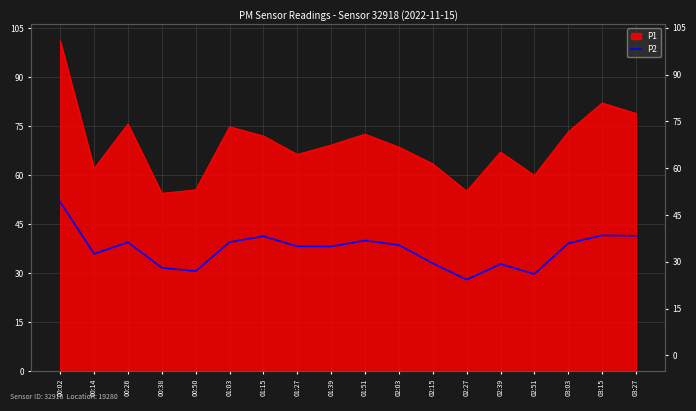

True or false: the data has more than 0 interior local peaks.

True